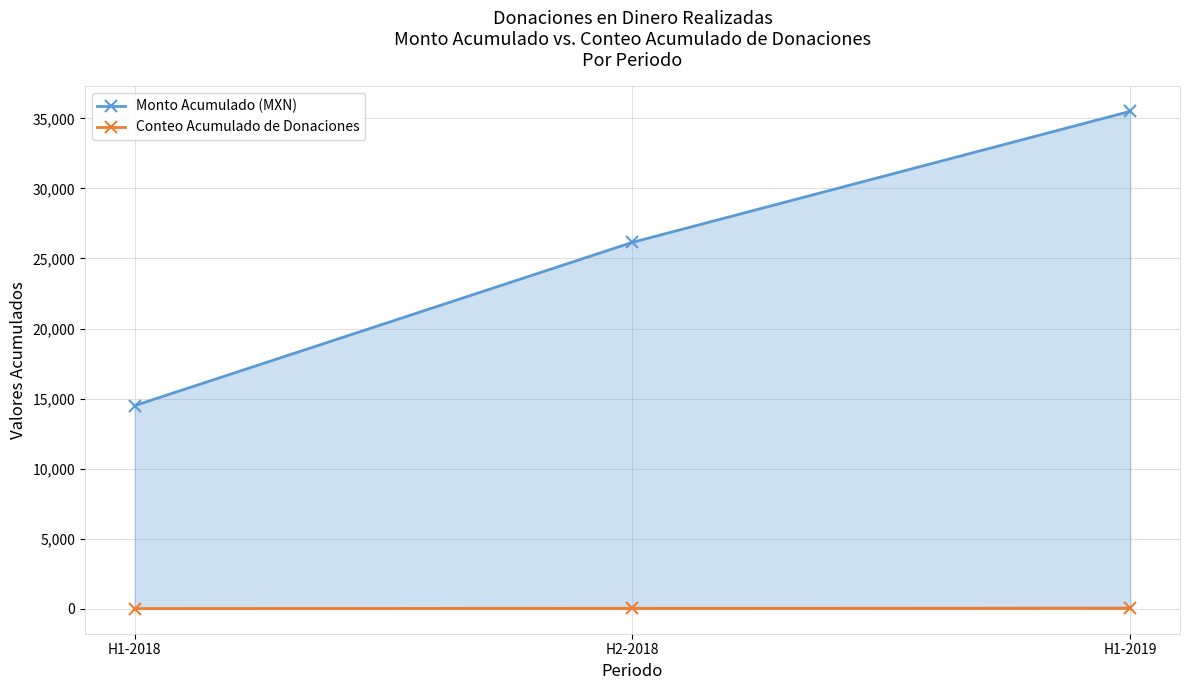

At which category does the chart reach its peak across all series?

H1-2019